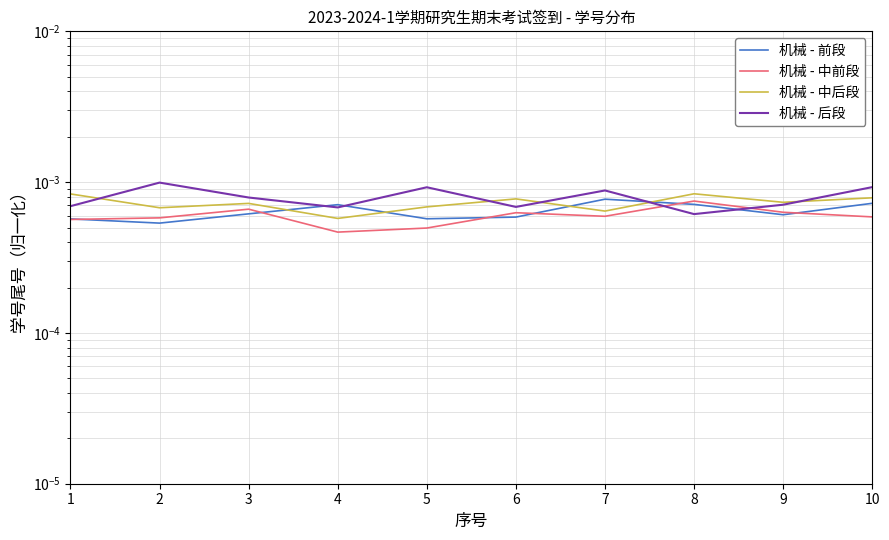

The value of 机械 - 前段 at 8 is 0.0. True or false?

False